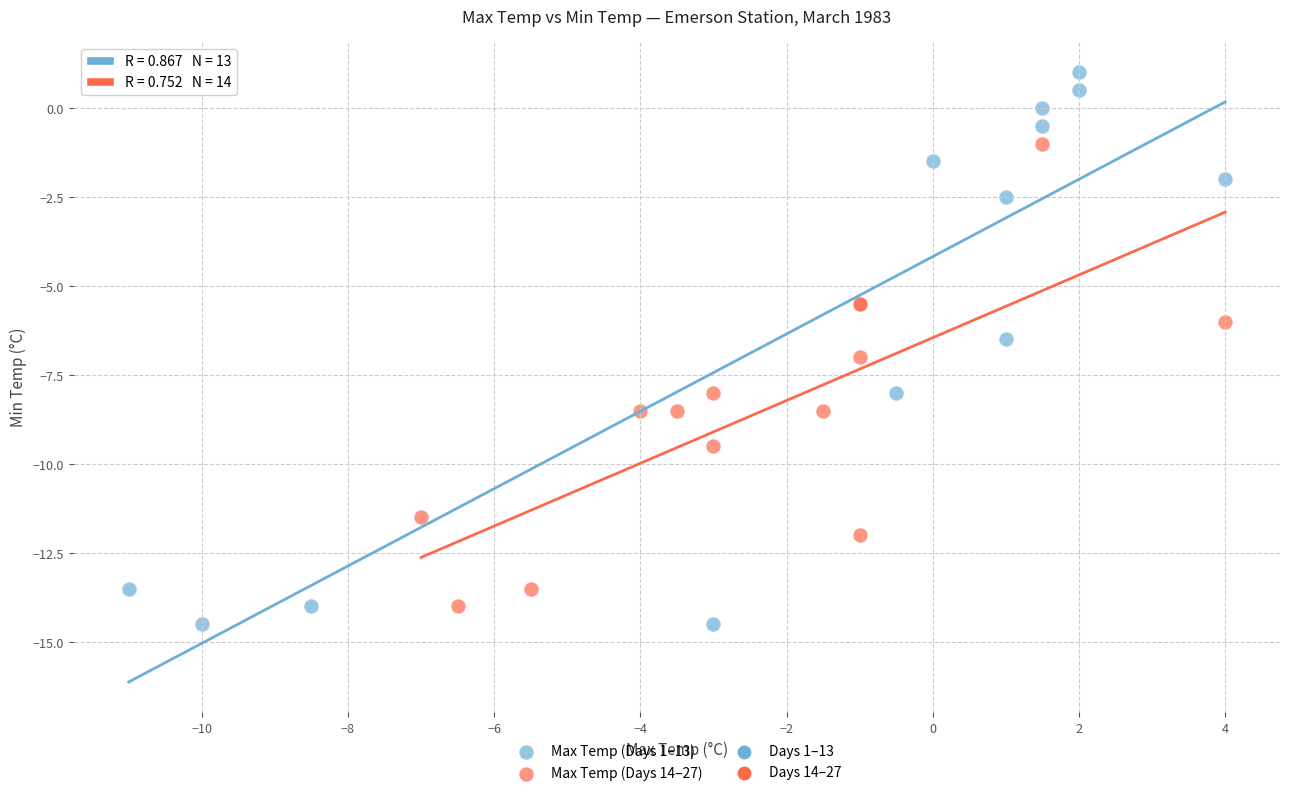

Which series reaches the maximum Y coordinate?

Max Temp (Days 1–13)